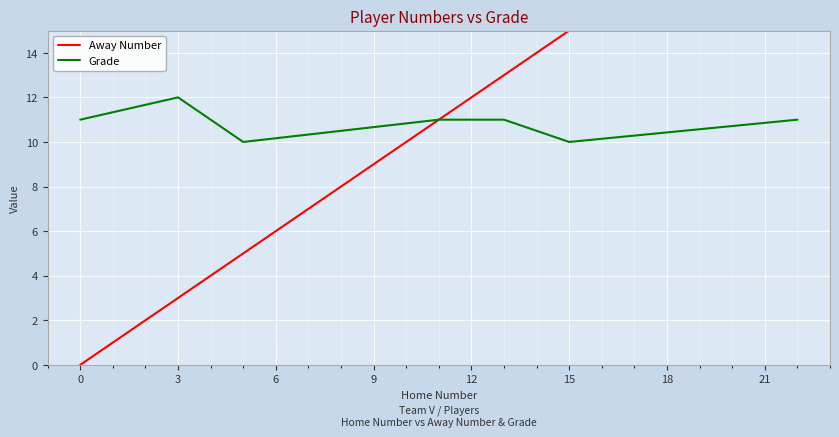

How many data points in Away Number are less than 12?

4